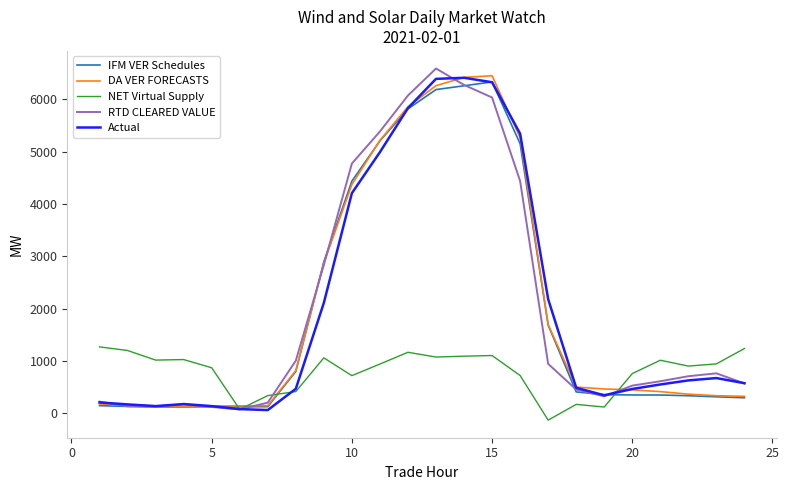

What is the greatest value displayed?

6592.2